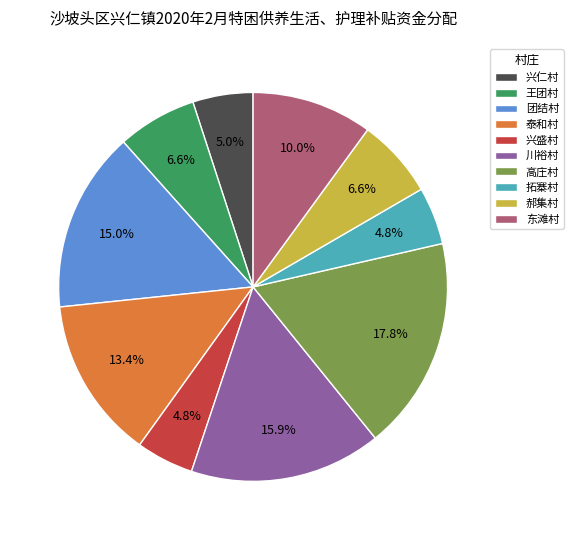

Which category has the biggest portion of the pie?

高庄村